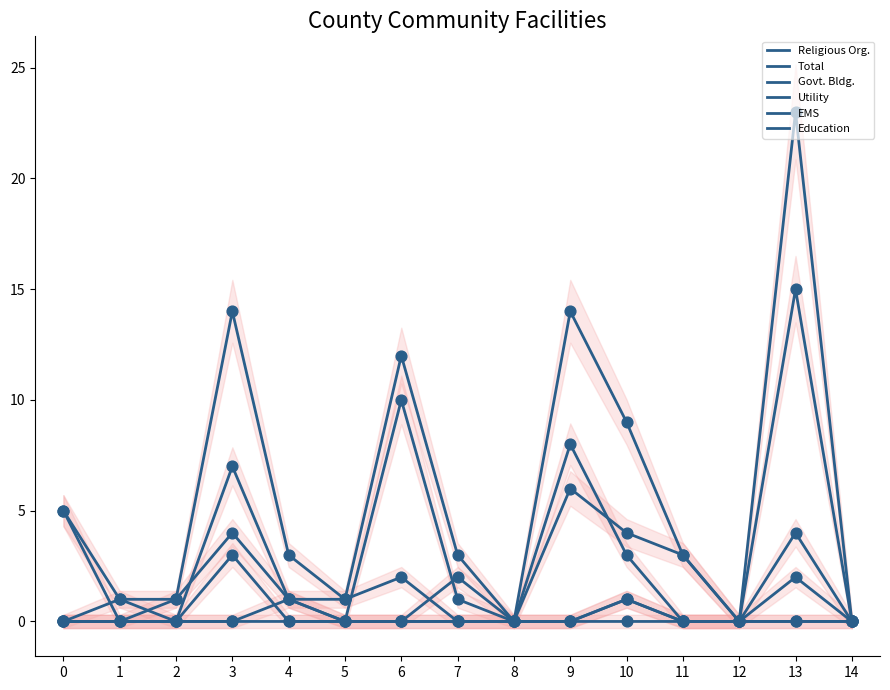

Which series contains the lowest Y value?

Religious Org.